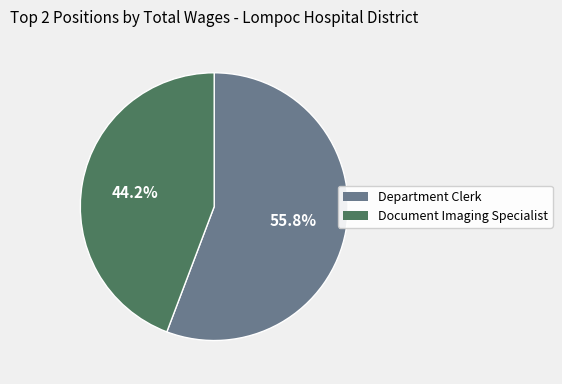

Does Document Imaging Specialist account for over 50% of the chart?

No